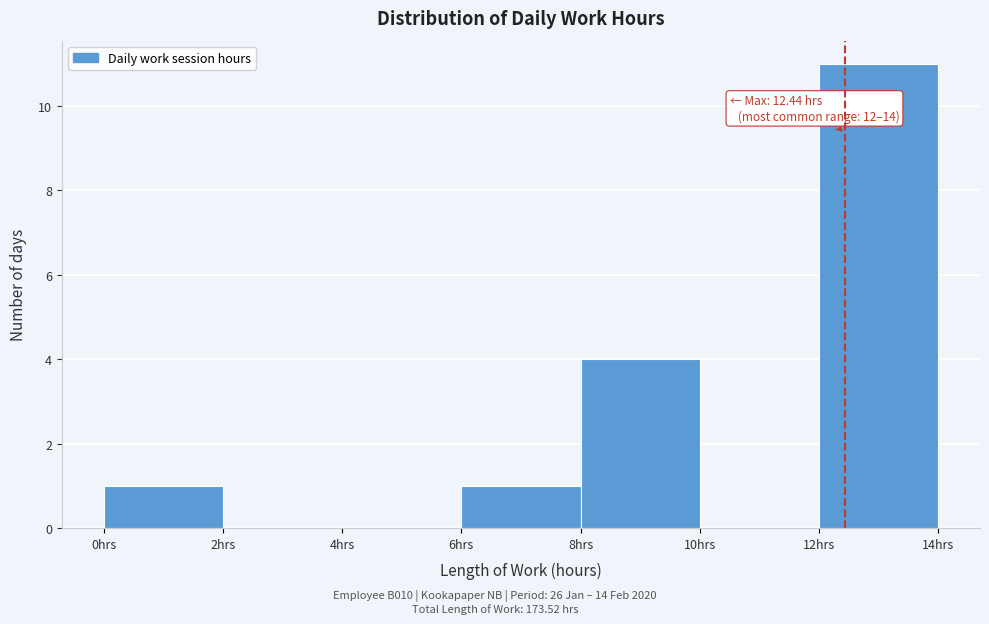

Which range on the x-axis has the tallest bar?

12 to 14